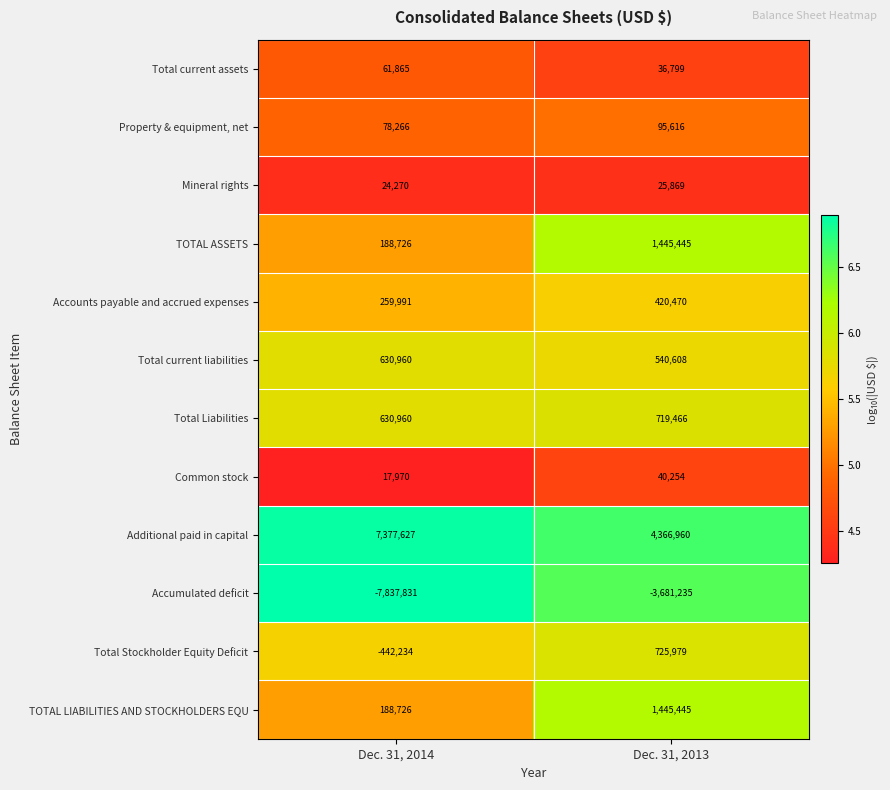

At which category is the sum across all series the highest?

Dec. 31, 2013